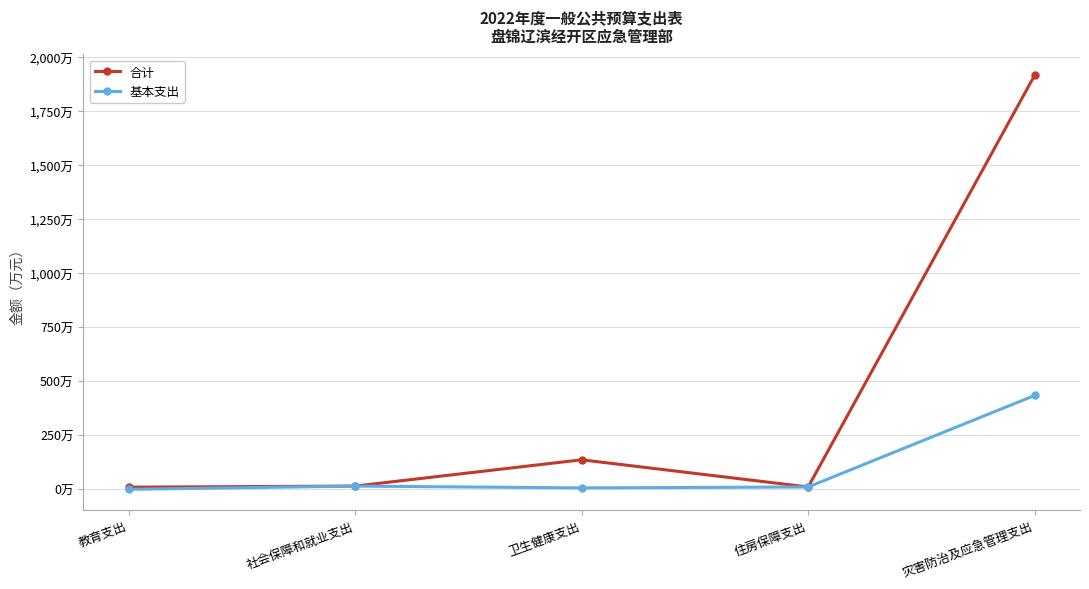

What are all the series names shown in the legend?

合计, 基本支出